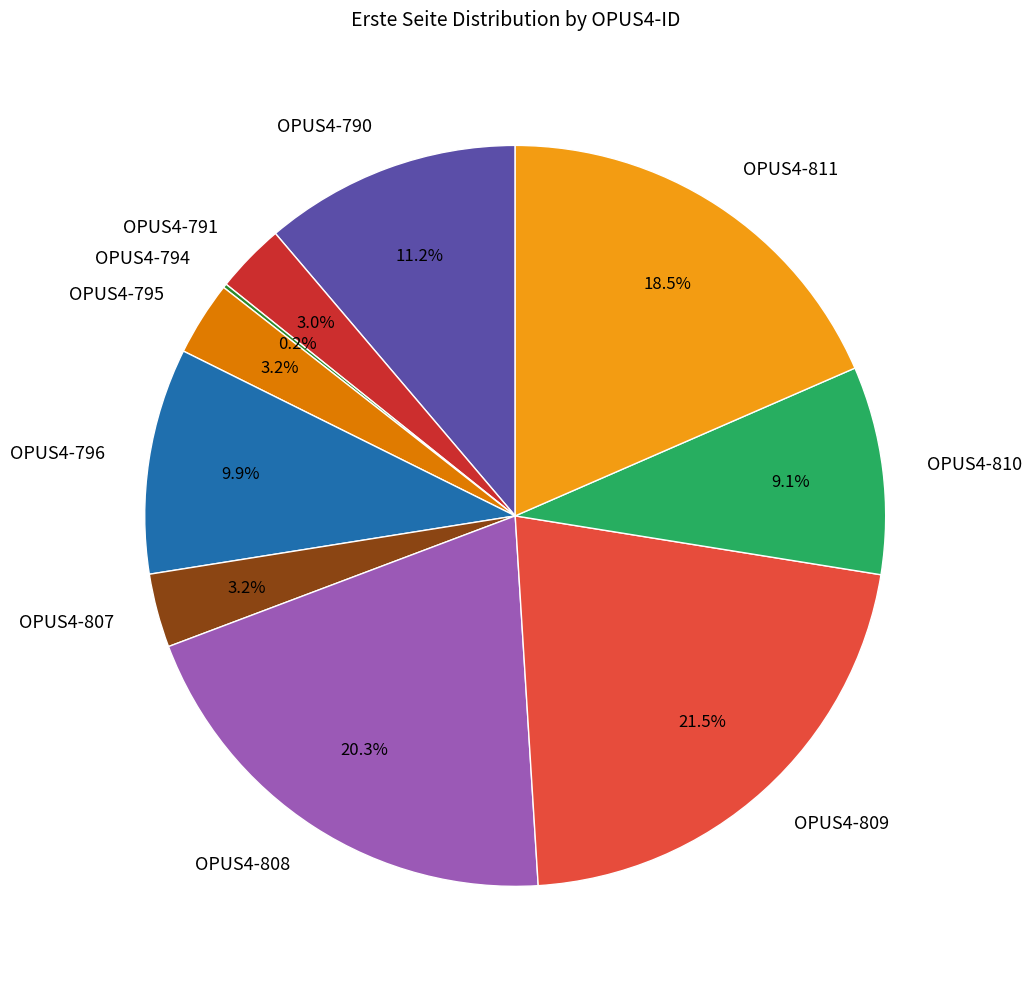

To the nearest percent, what is the difference between the OPUS4-791 and OPUS4-811 slice percentages?

15%